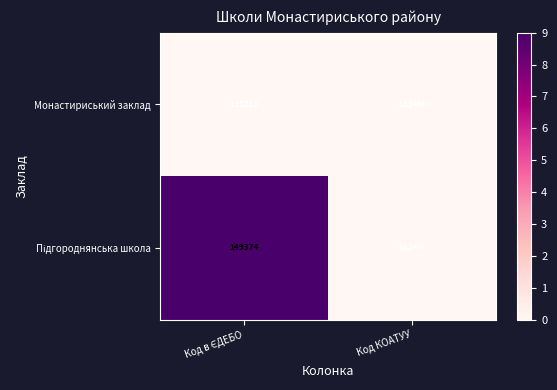

Where is Підгороднянська школа nearest to the value 4?

Код КОАТУУ